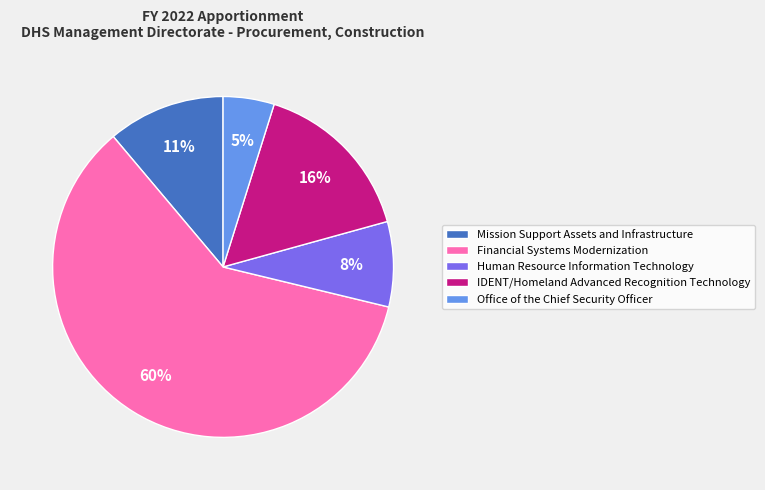

To the nearest percent, what is the average slice percentage?

20%